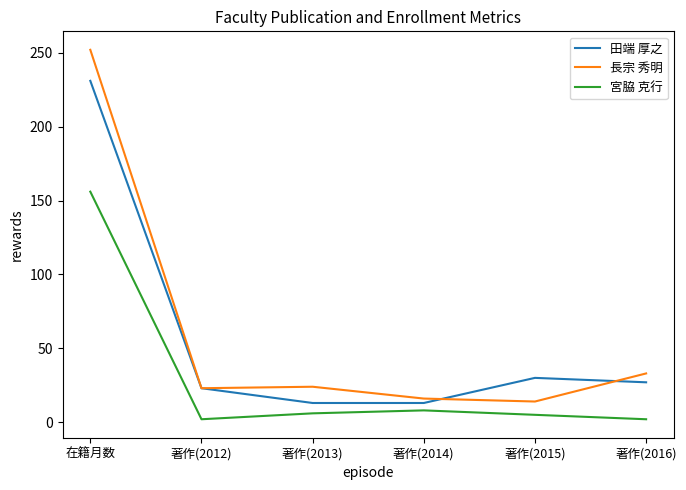

Is the value of 宮脇 克行 at 著作(2014) greater than the value of 田端 厚之 at 著作(2015)?

No